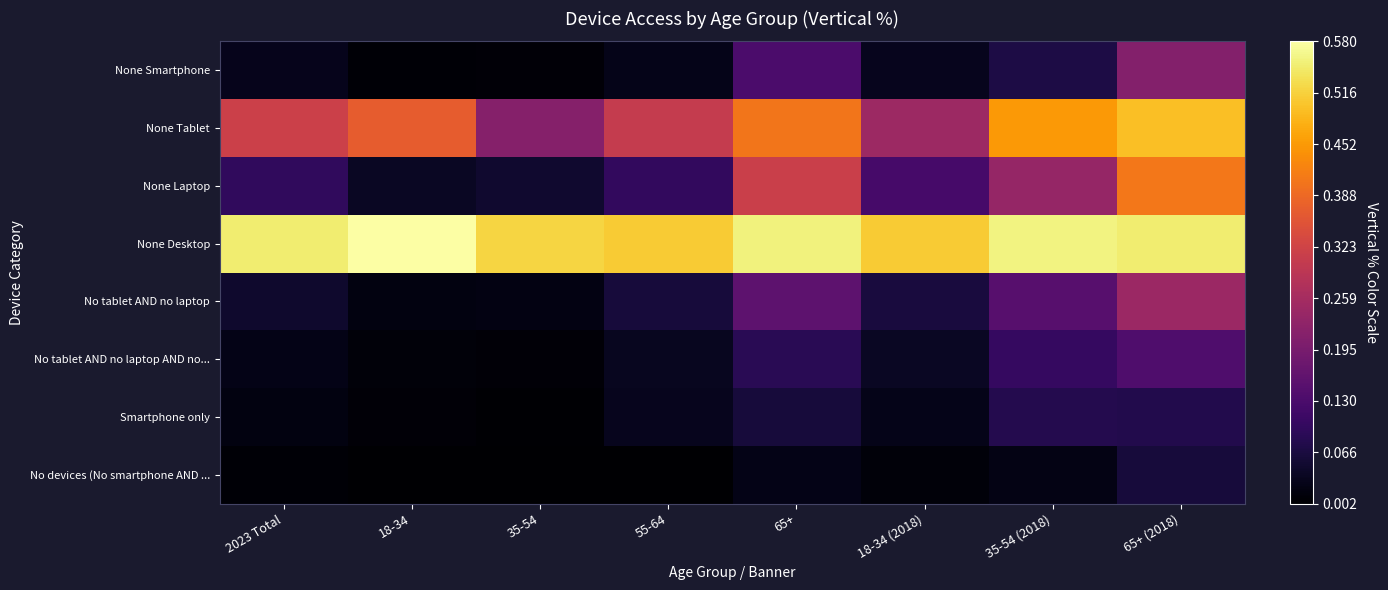

Reading right to left, list all the values displayed in this chart.

No devices (No smartphone AND ...: 65+ (2018)=0.1	35-54 (2018)=0.0	18-34 (2018)=0.0	65+=0.0	55-64=0.0	35-54=0.0	18-34=0.0	2023 Total=0.0
Smartphone only: 65+ (2018)=0.1	35-54 (2018)=0.1	18-34 (2018)=0.0	65+=0.1	55-64=0.0	35-54=0.0	18-34=0.0	2023 Total=0.0
No tablet AND no laptop AND no...: 65+ (2018)=0.1	35-54 (2018)=0.1	18-34 (2018)=0.0	65+=0.1	55-64=0.0	35-54=0.0	18-34=0.0	2023 Total=0.0
No tablet AND no laptop: 65+ (2018)=0.2	35-54 (2018)=0.1	18-34 (2018)=0.1	65+=0.2	55-64=0.1	35-54=0.0	18-34=0.0	2023 Total=0.0
None Desktop: 65+ (2018)=0.5	35-54 (2018)=0.6	18-34 (2018)=0.5	65+=0.6	55-64=0.5	35-54=0.5	18-34=0.6	2023 Total=0.6
None Laptop: 65+ (2018)=0.4	35-54 (2018)=0.2	18-34 (2018)=0.1	65+=0.3	55-64=0.1	35-54=0.1	18-34=0.0	2023 Total=0.1
None Tablet: 65+ (2018)=0.5	35-54 (2018)=0.5	18-34 (2018)=0.2	65+=0.4	55-64=0.3	35-54=0.2	18-34=0.4	2023 Total=0.3
None Smartphone: 65+ (2018)=0.2	35-54 (2018)=0.1	18-34 (2018)=0.0	65+=0.1	55-64=0.0	35-54=0.0	18-34=0.0	2023 Total=0.0